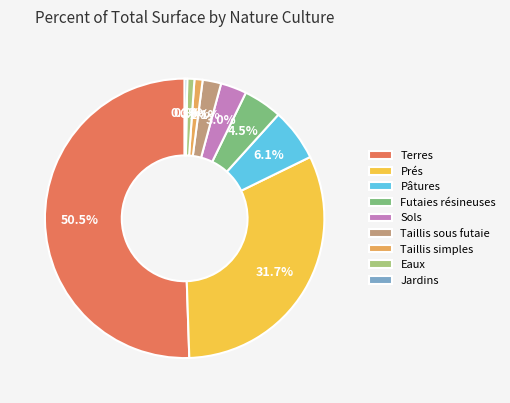

To the nearest percent, what is the average slice percentage?

11%